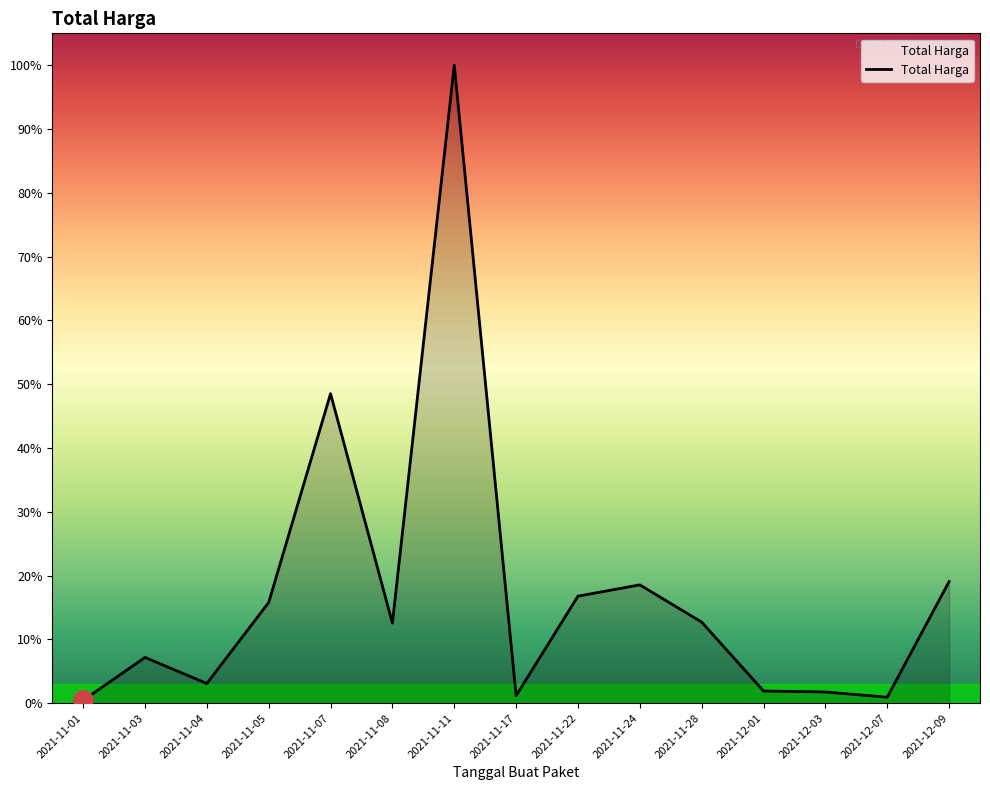

Is this an area chart (filled region under the line)?

Yes